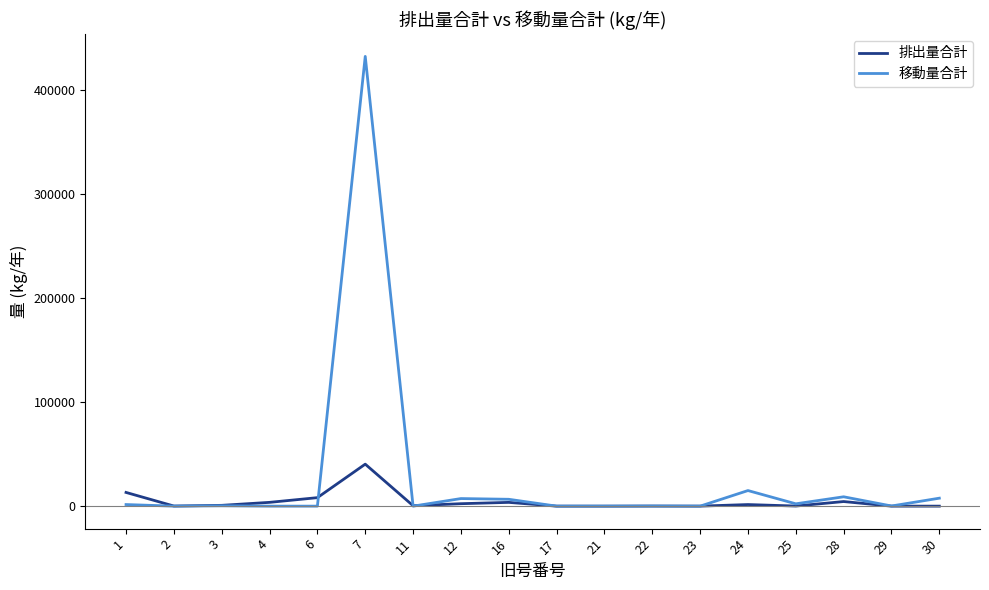

Which series has the largest total across all categories?

移動量合計